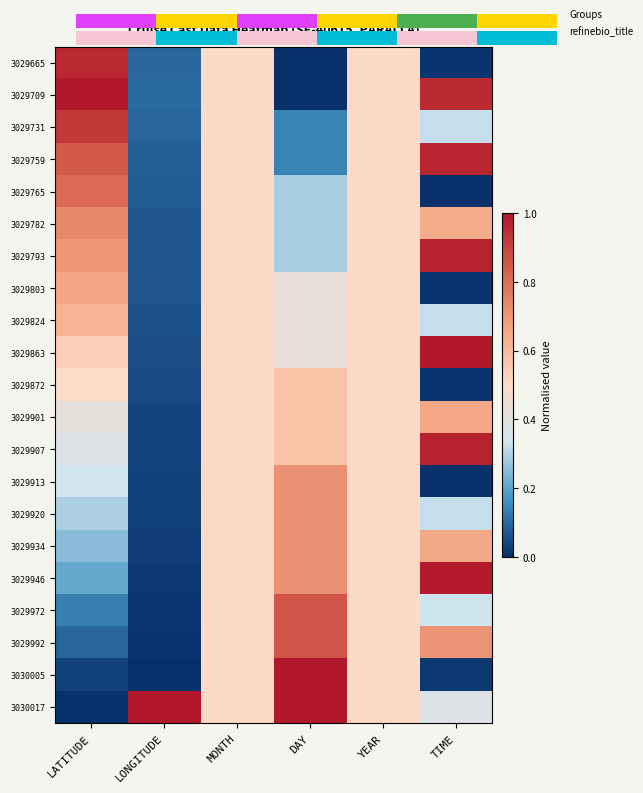

At which label does 3029863 reach its minimum?

LONGITUDE